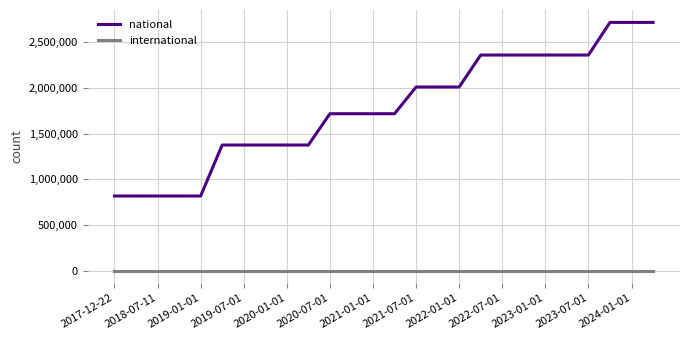

Which series has the largest range (max minus min)?

national